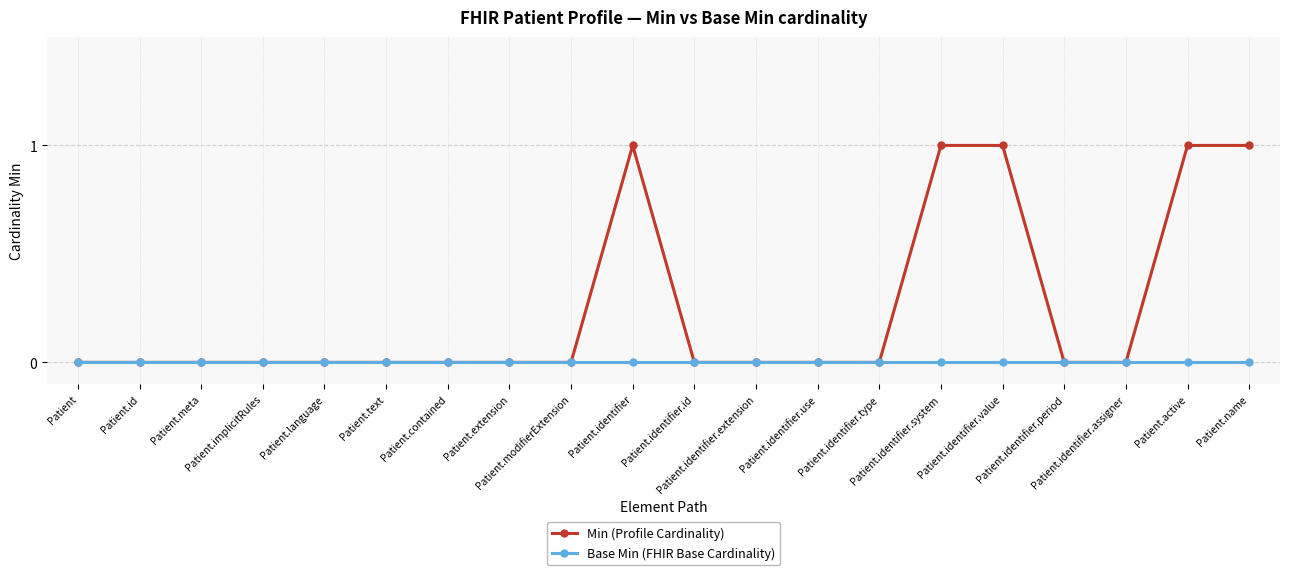

True or false: Base Min (FHIR Base Cardinality) has a value of 0 at Patient.name.

True